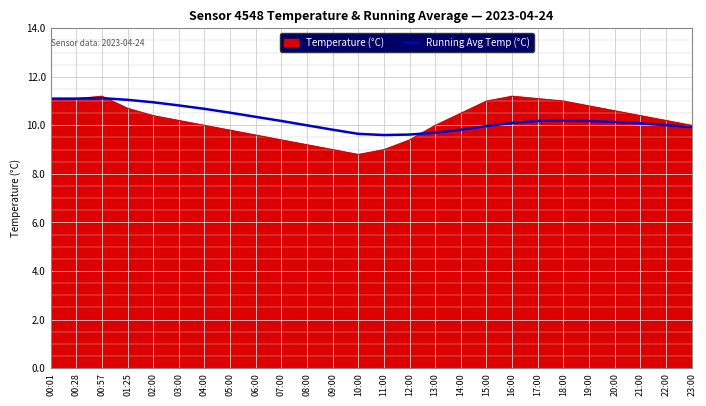

Rank the series at 04:00 from lowest to highest value.

Temperature (°C), Running Avg Temp (°C)